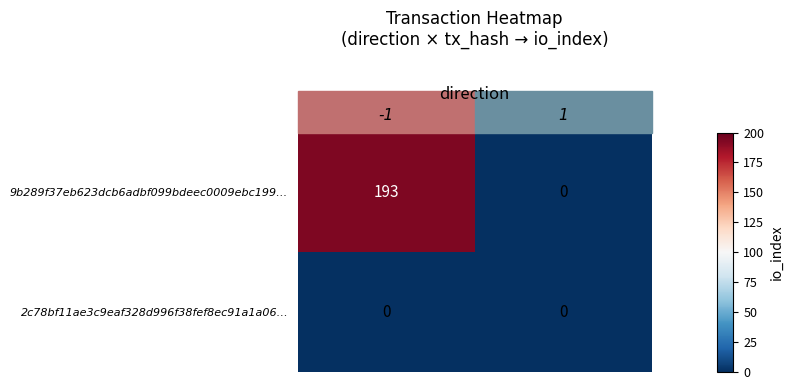

Is it true that 9b289f37eb623dcb6adbf099bdeec0009ebc199… equals 193 at -1?

True